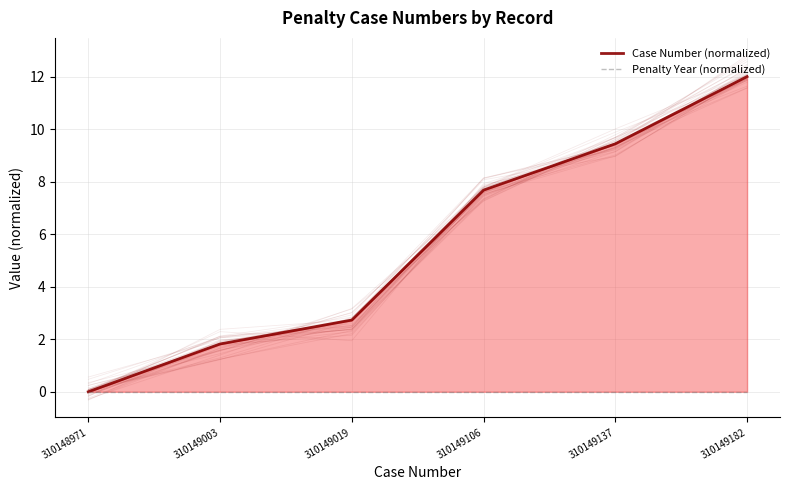

The value of Case Number (normalized) at 310149019 is 2.7. True or false?

True